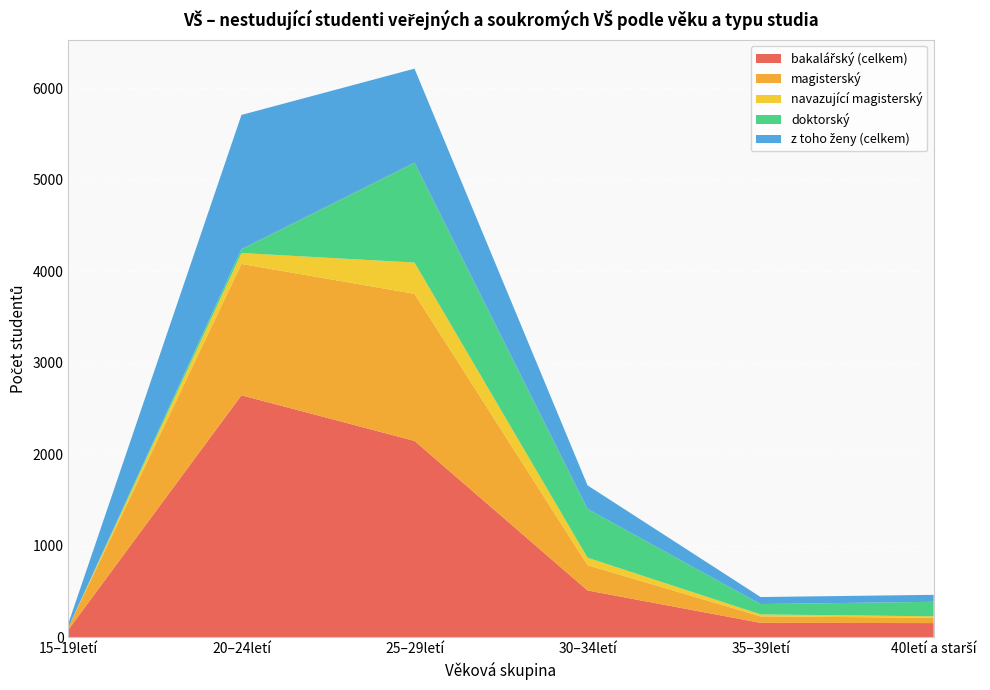

Reading left to right, extract all data points from this chart.

bakalářský (celkem): 15–19letí=81	20–24letí=2643	25–29letí=2144	30–34letí=509	35–39letí=155	40letí a starší=152
magisterský: 15–19letí=26	20–24letí=1436	25–29letí=1608	30–34letí=276	35–39letí=71	40letí a starší=58
navazující magisterský: 15–19letí=0	20–24letí=119	25–29letí=342	30–34letí=82	35–39letí=21	40letí a starší=16
doktorský: 15–19letí=0	20–24letí=43	25–29letí=1093	30–34letí=533	35–39letí=113	40letí a starší=159
z toho ženy (celkem): 15–19letí=43	20–24letí=1467	25–29letí=1027	30–34letí=258	35–39letí=77	40letí a starší=76